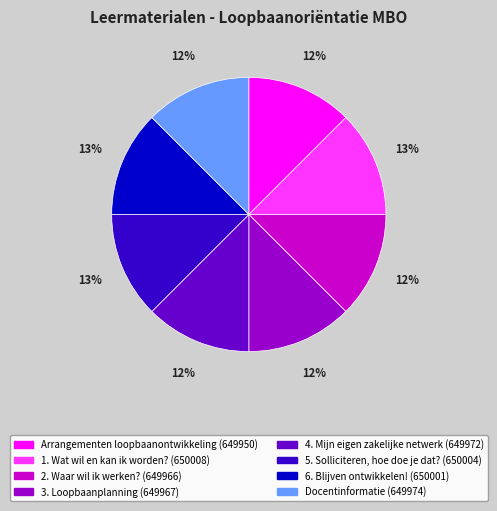

To the nearest percent, what is the combined percentage of 1. Wat wil en kan ik worden? and 3. Loopbaanplanning?

25%